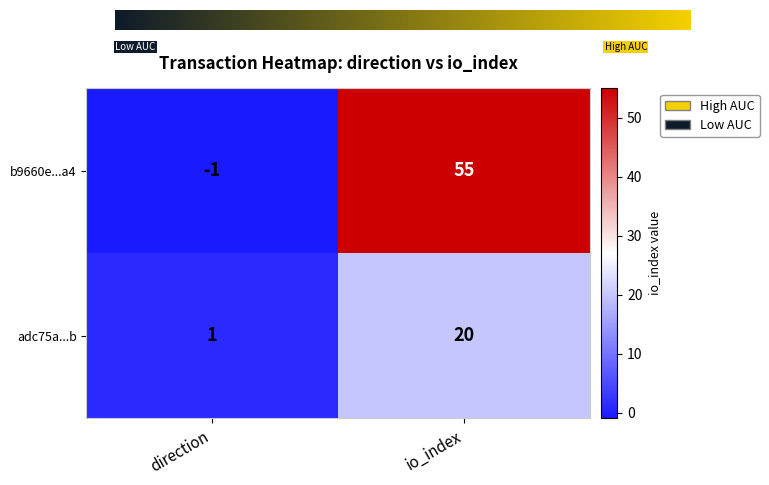

At which label is b9660e...a4 closest to 27?

direction